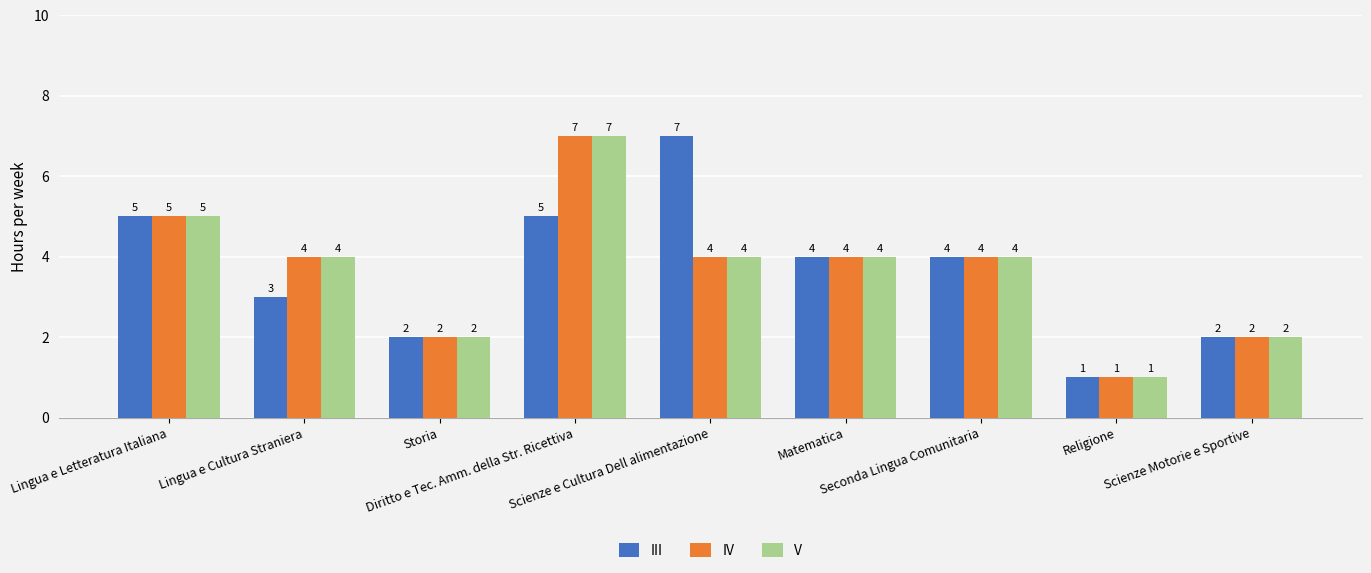

What is the highest value of the III series?

7